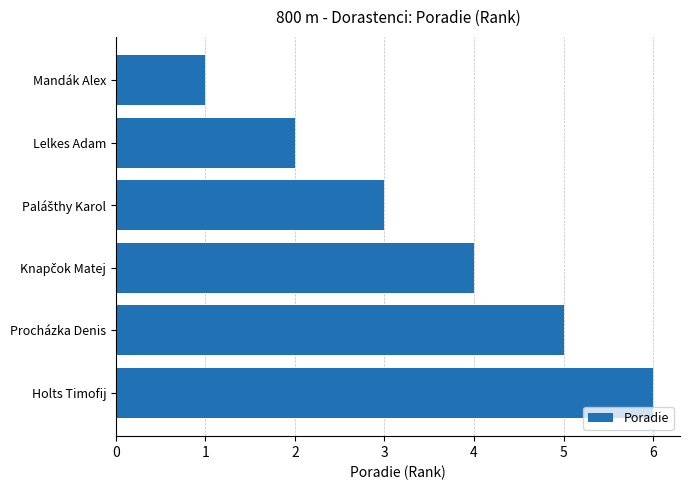

What is the minimum value shown in the chart?

1